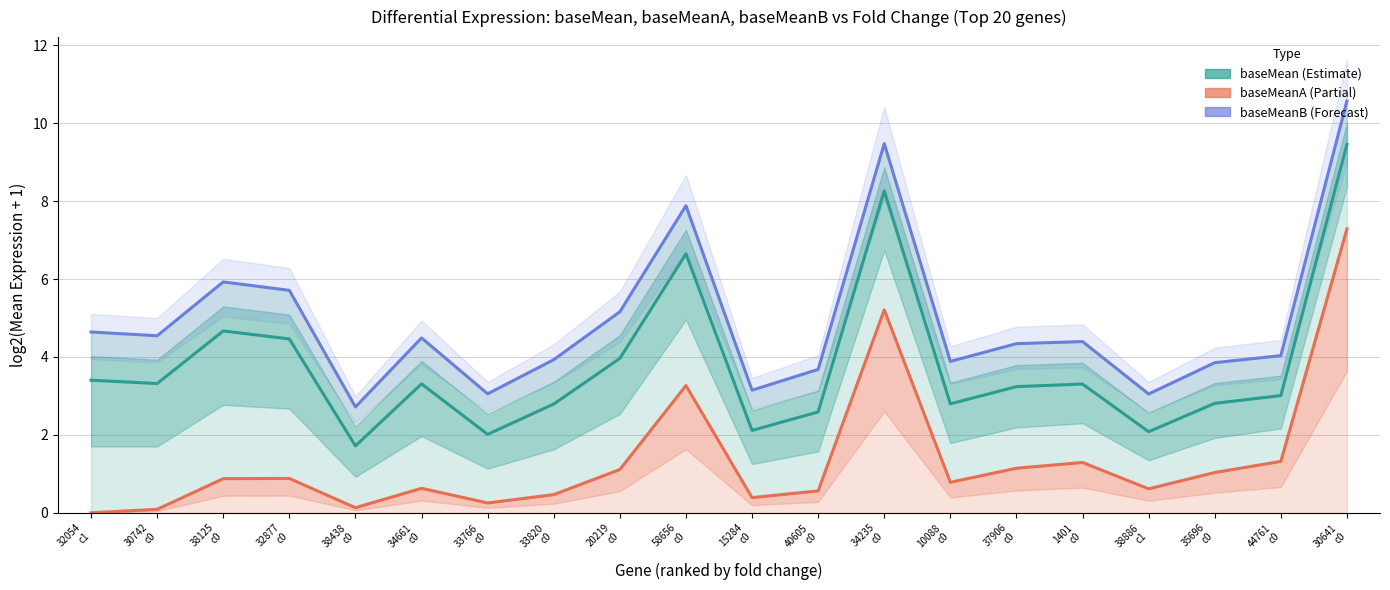

At which category does baseMeanB reach its first local peak?

38125
c0